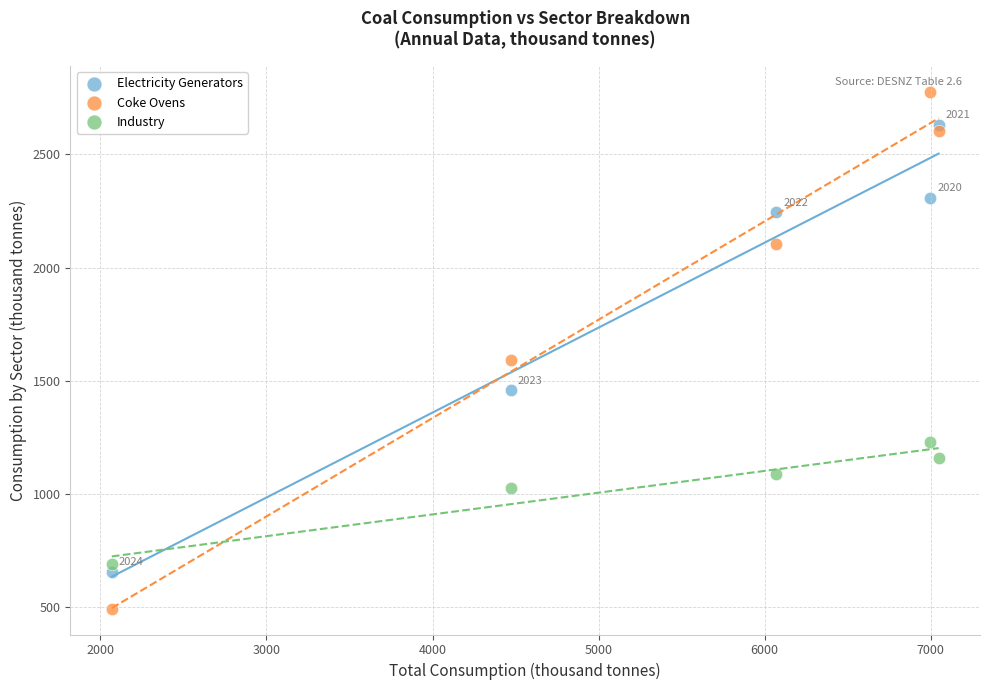

Across all data points, what is the range of Y values (max minus min)?

2283.8